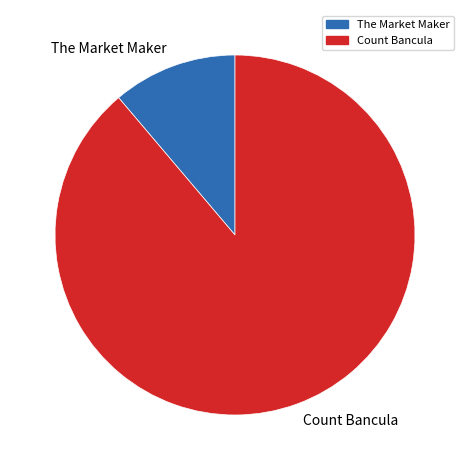

What is the ratio of the value at The Market Maker to the value at Count Bancula?

0.1